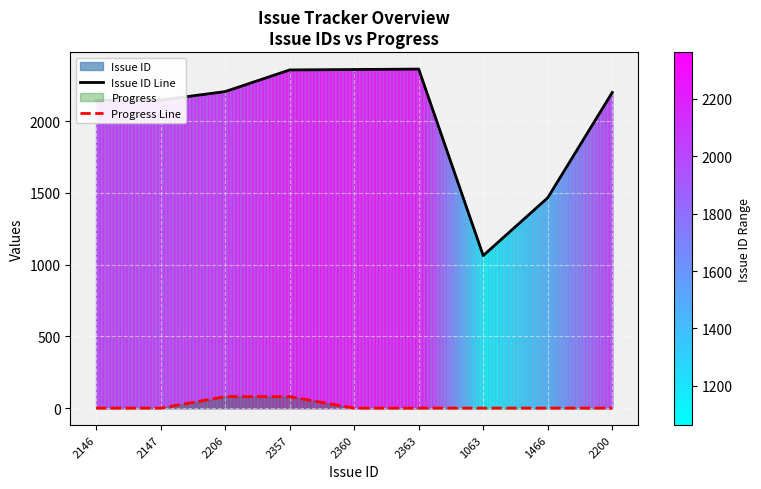

True or false: Progress Line and Issue ID Line cross at least once.

False